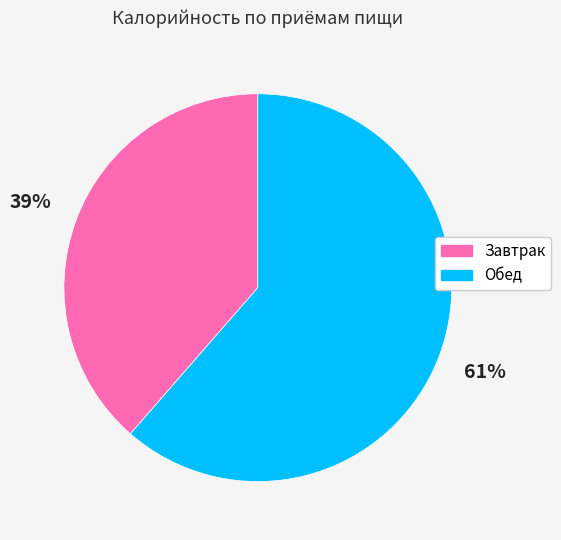

Do Завтрак and Обед together represent more than half of the pie?

Yes